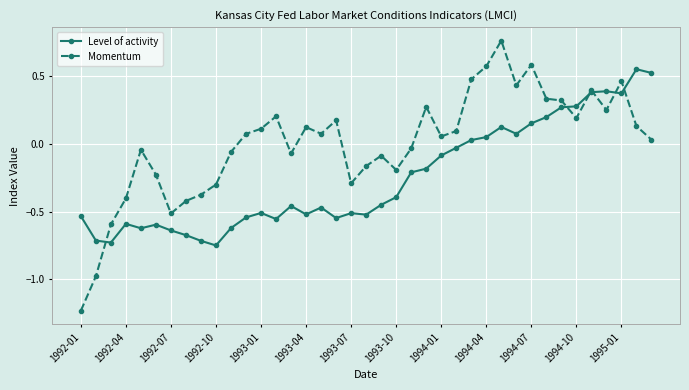

Which series has the largest total across all categories?

Momentum